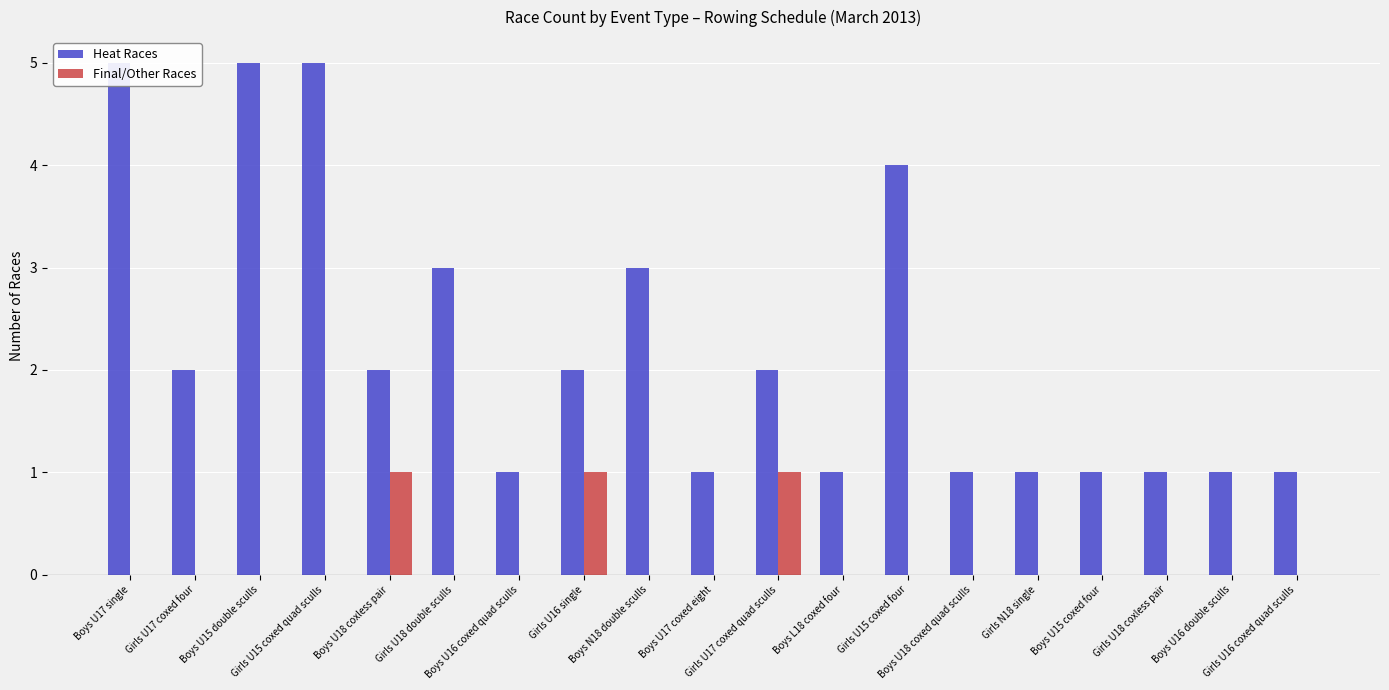

The Heat Races series shows 4 at Boys N18 double sculls. True or false?

False